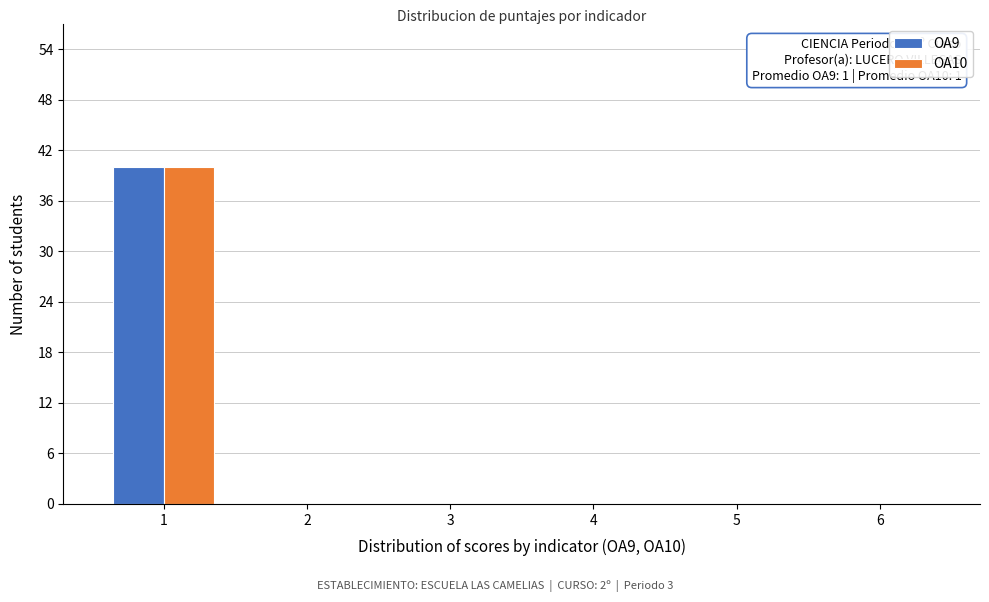

In the OA9 series, which range on the x-axis has the tallest bar?

0.5 to 1.5